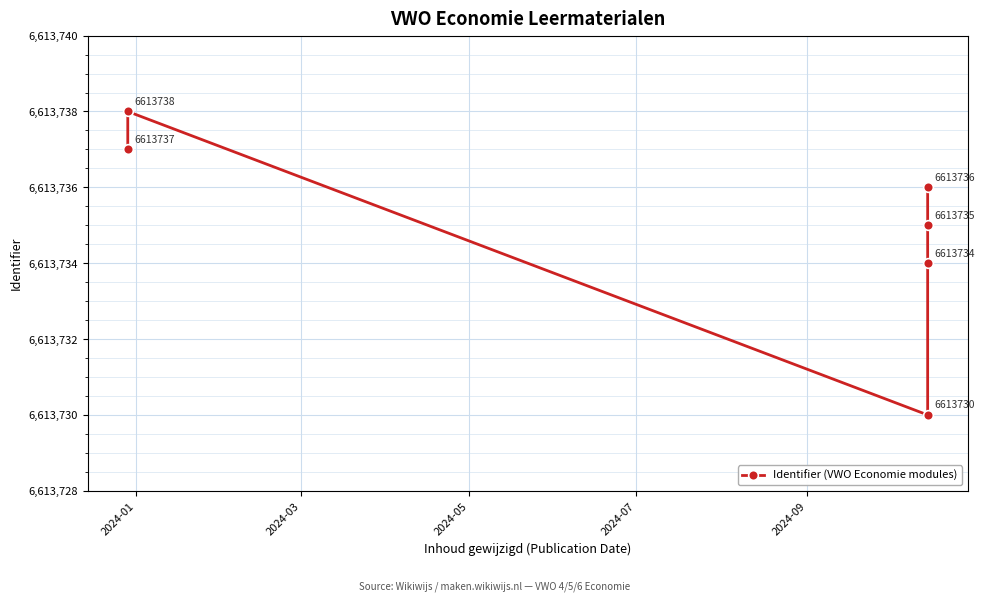

How many points are lower than both their immediate neighbors (excluding endpoints)?

1